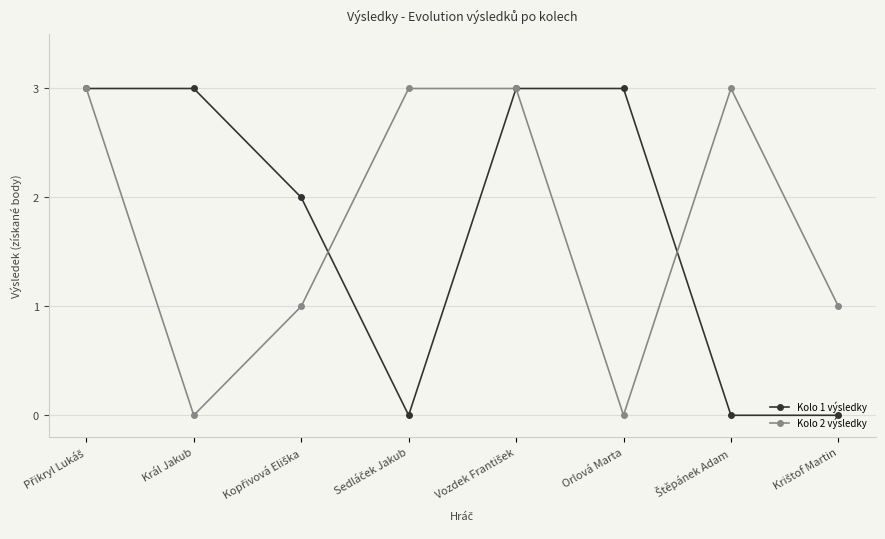

How many Kolo 1 výsledky values are between 0 and 3?

8